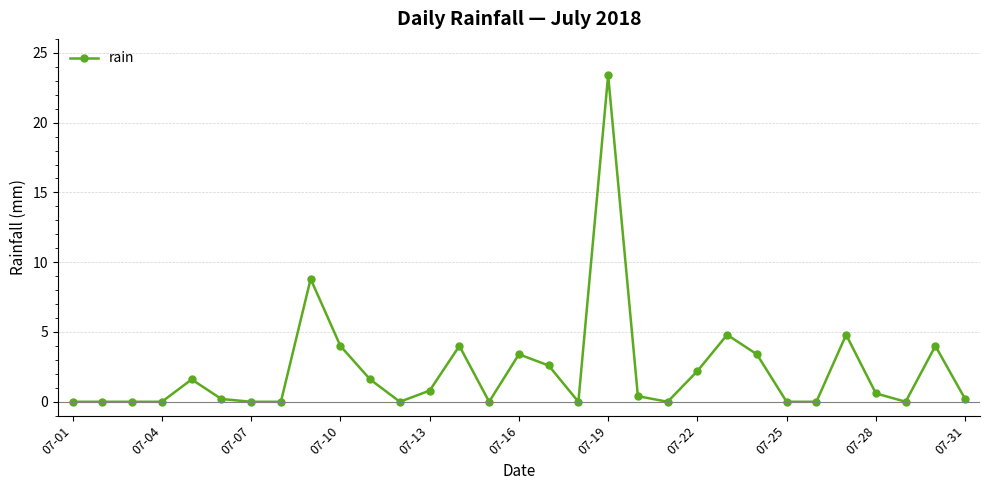

What is the value of the 31st point from the left?

0.2